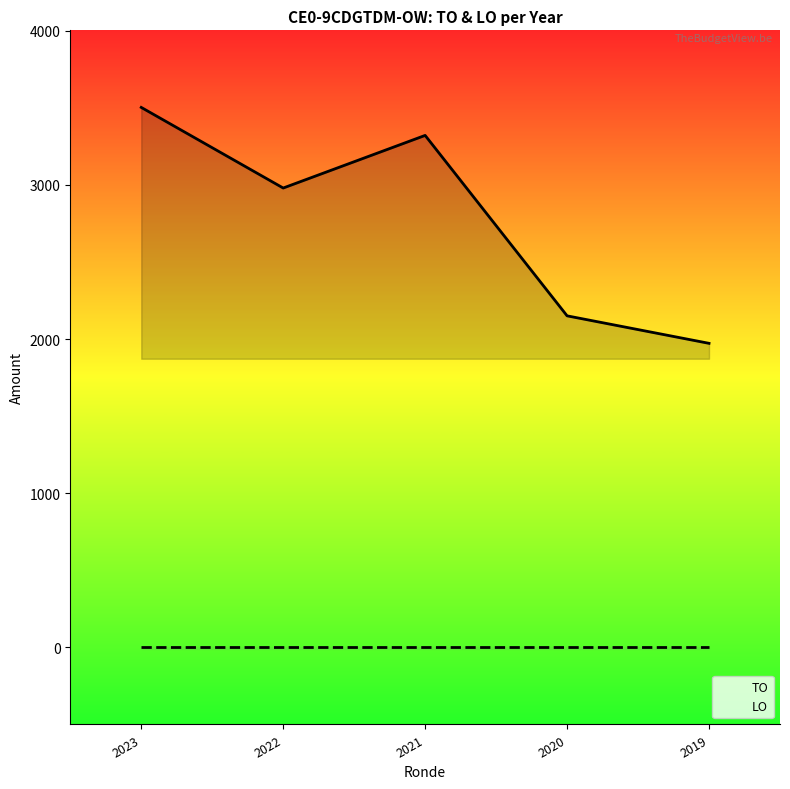

The LO series shows 0.0 at 2022. True or false?

True